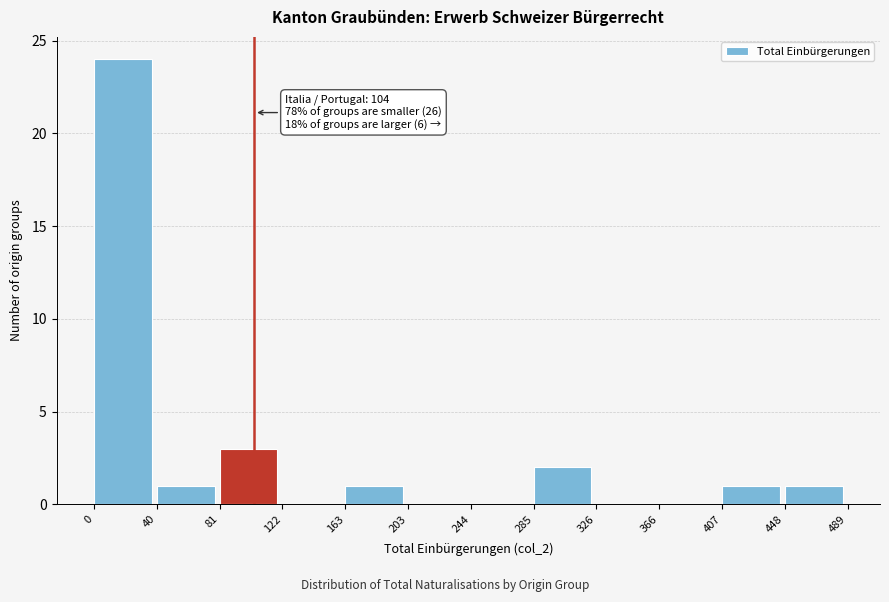

Over which range of the x-axis is the bar tallest?

0 to 40